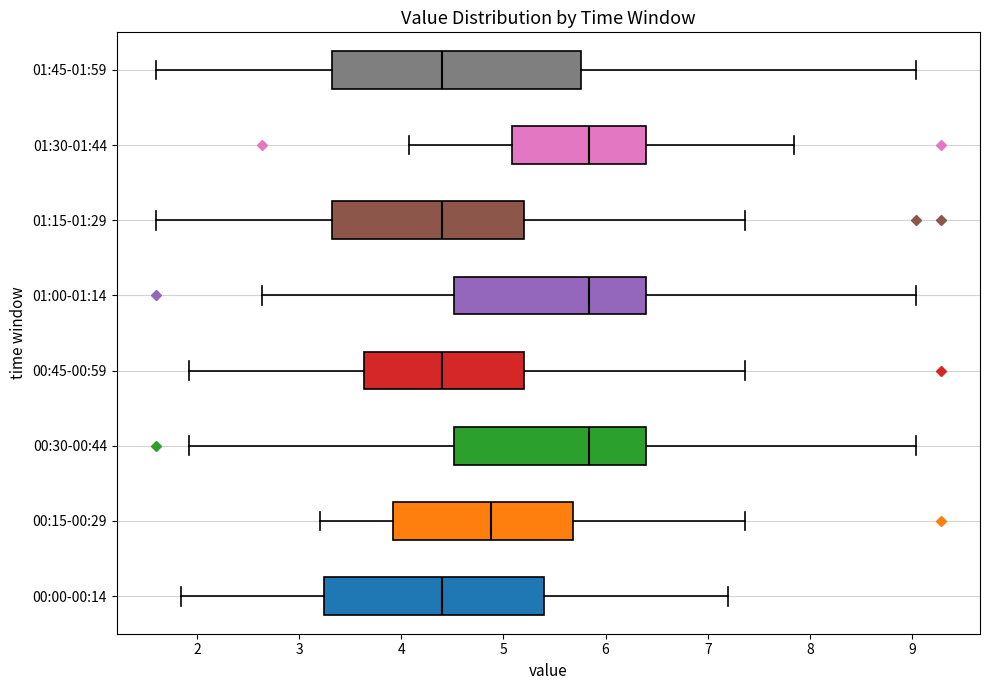

Reading bottom to top, read every box against the x-axis: the position of its median line, the range the box covers, and the ends of its whiskers. The values are not printed on the chart, so give them approximately, as read against the axis.

00:00-00:14: median 4.4, box 3.2 to 5.4, whiskers 1.8 to 7.2
00:15-00:29: median 4.9, box 3.9 to 5.7, whiskers 3.2 to 7.4
00:30-00:44: median 5.8, box 4.5 to 6.4, whiskers 1.9 to 9.0
00:45-00:59: median 4.4, box 3.6 to 5.2, whiskers 1.9 to 7.4
01:00-01:14: median 5.8, box 4.5 to 6.4, whiskers 2.6 to 9.0
01:15-01:29: median 4.4, box 3.3 to 5.2, whiskers 1.6 to 7.4
01:30-01:44: median 5.8, box 5.1 to 6.4, whiskers 4.1 to 7.8
01:45-01:59: median 4.4, box 3.3 to 5.8, whiskers 1.6 to 9.0